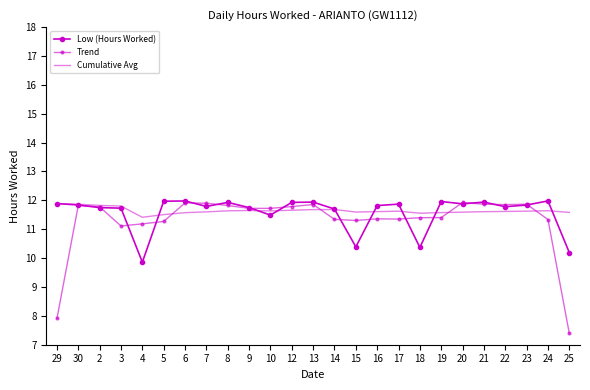

At which category does Cumulative Avg reach its first local peak?

9